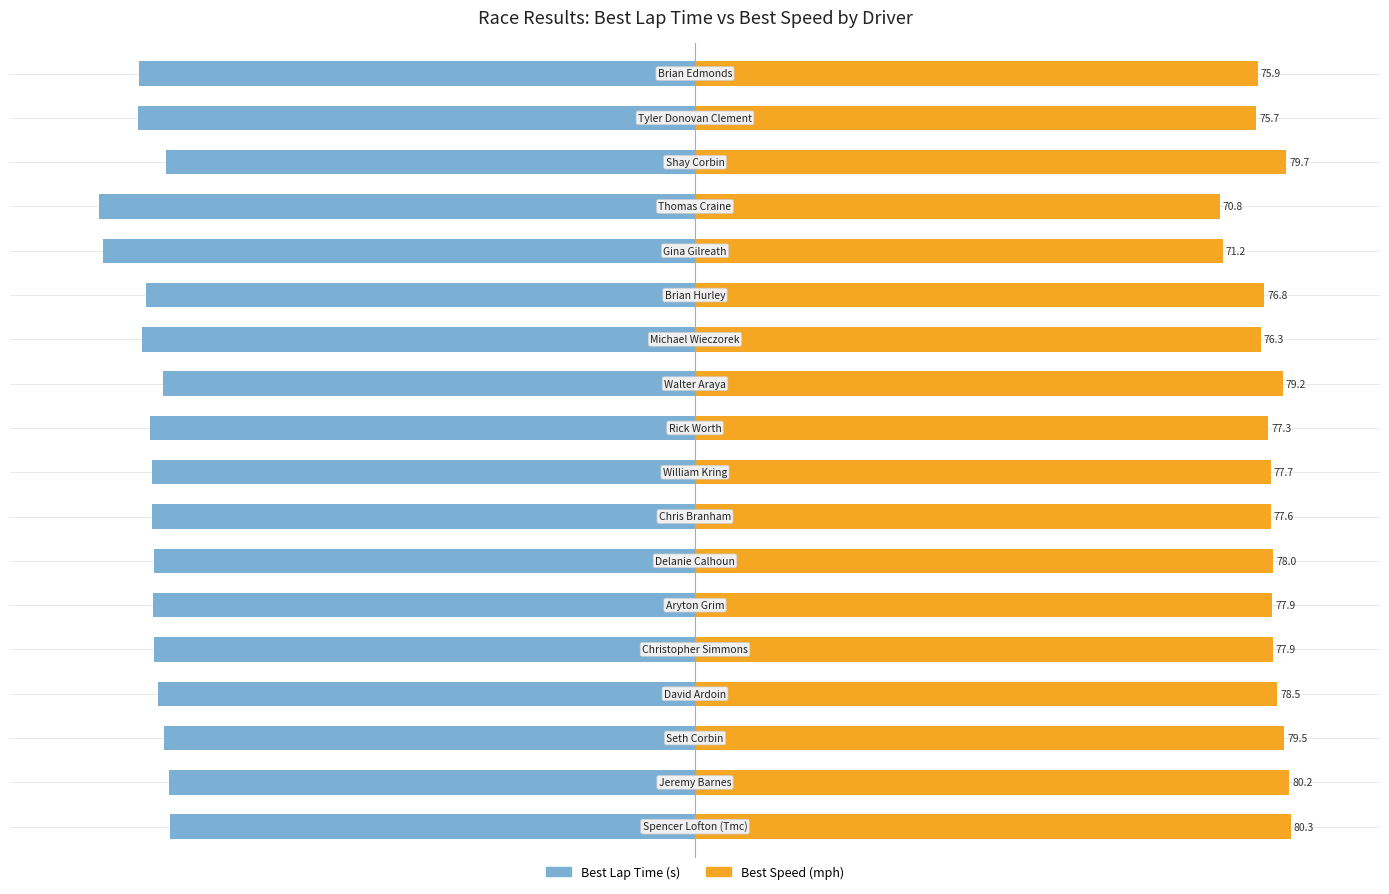

Which has a higher value, 15 or 3?

15